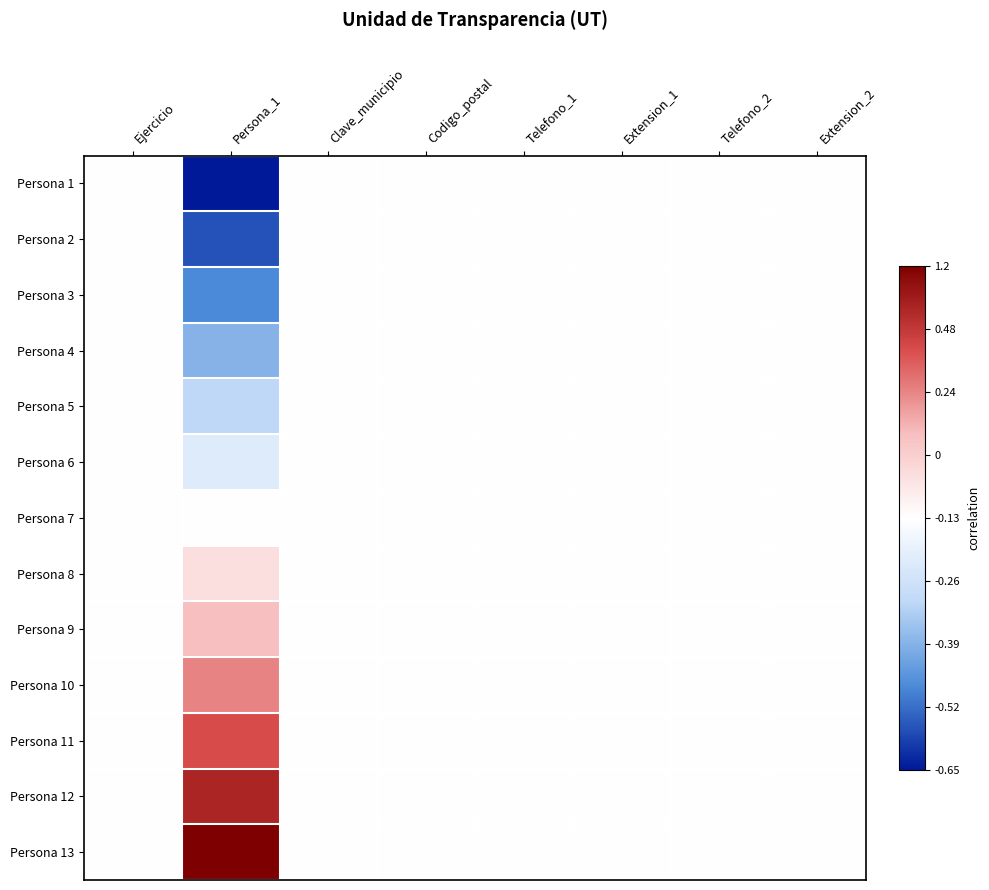

At how many categories does at least one series exceed 0?

1